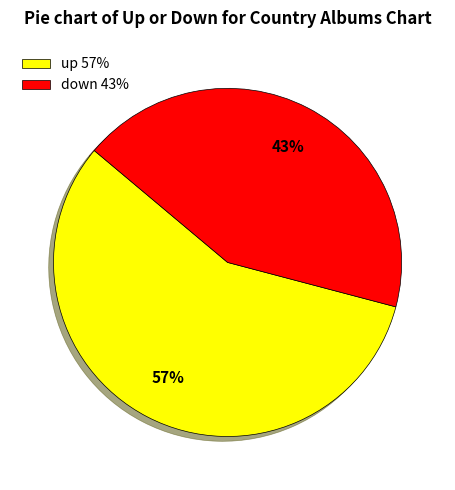

Is it true that up is 43% of the pie?

False